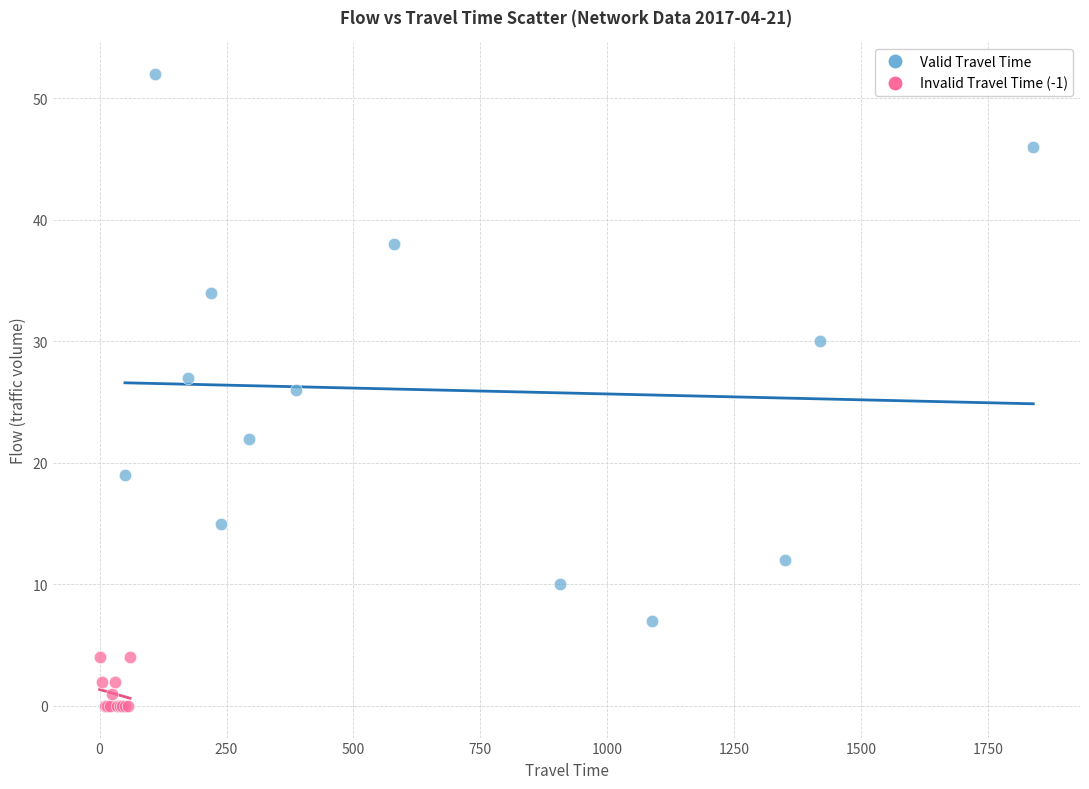

Which series has the widest spread of Y values?

Valid Travel Time